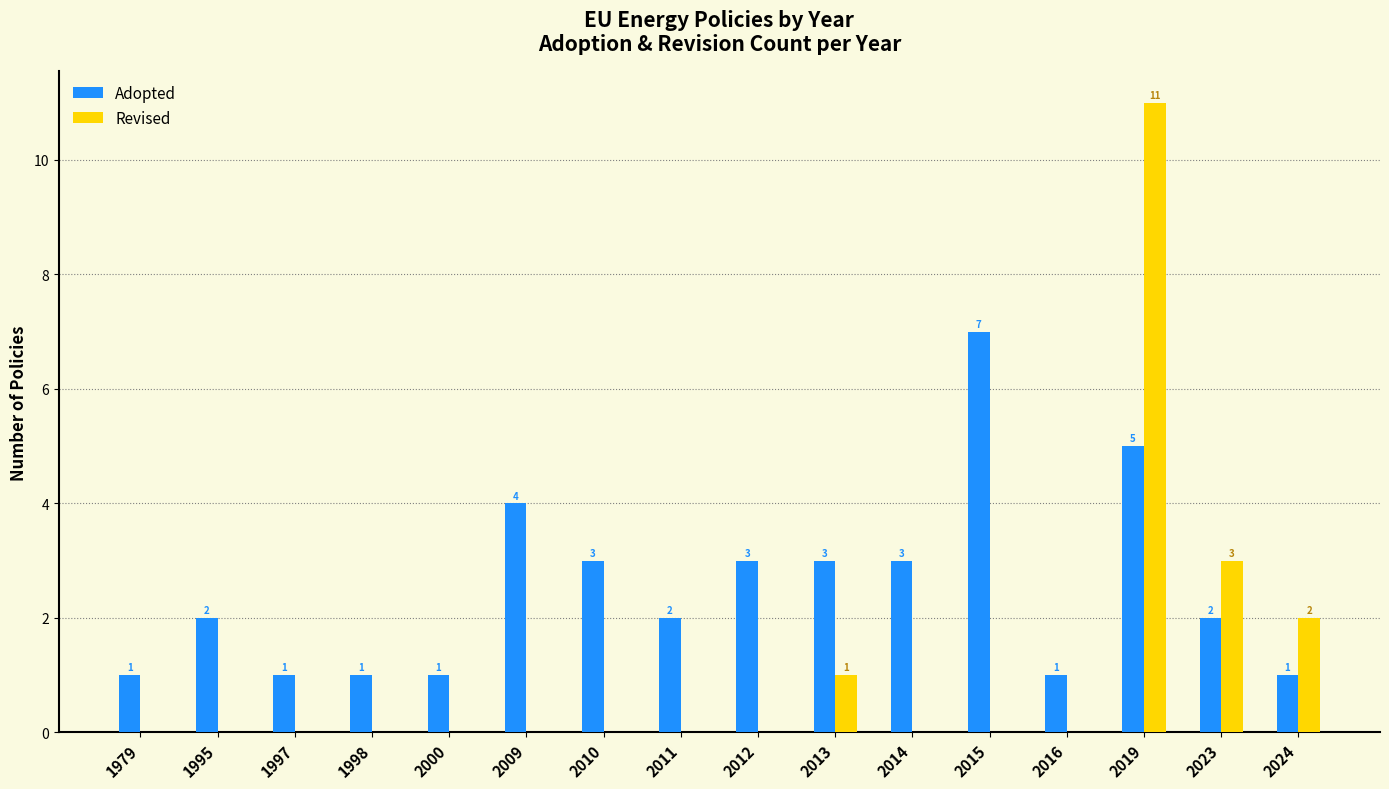

The Adopted series shows 1 at 2011. True or false?

False